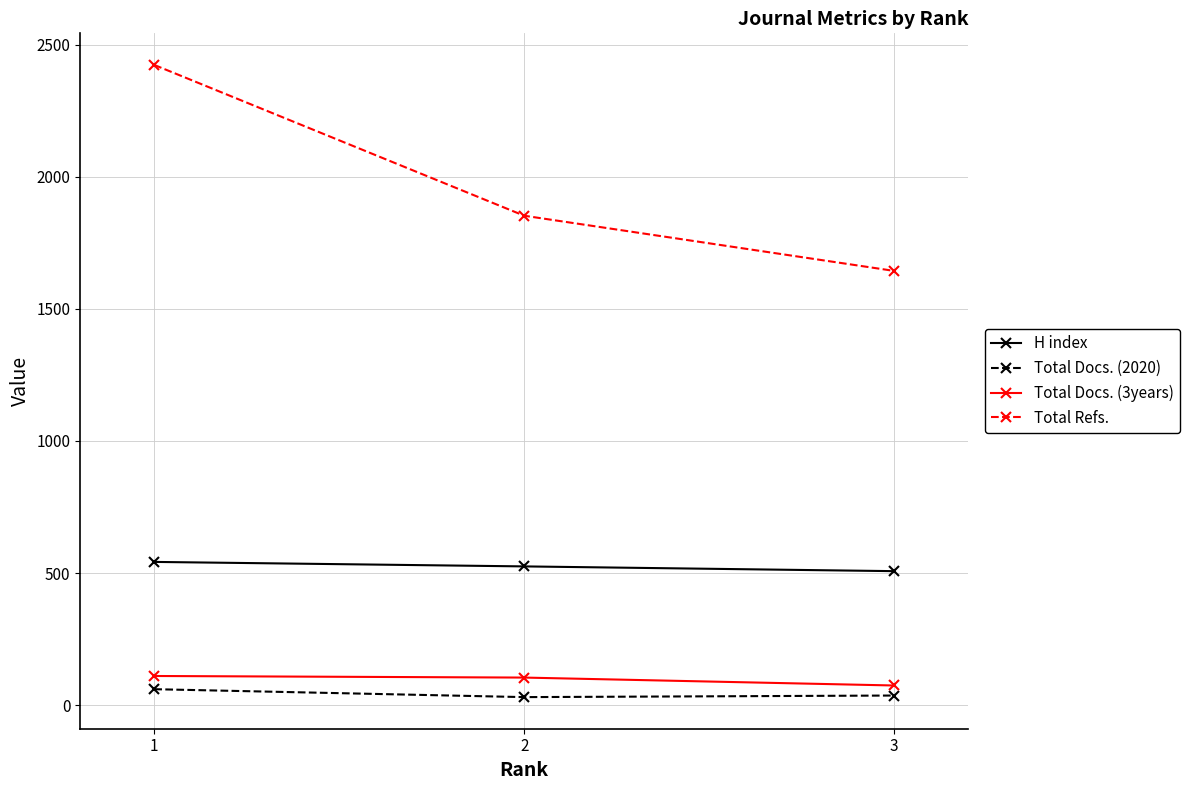

Is the value of Total Refs. at 1 greater than the value of Total Docs. (3years) at 3?

Yes